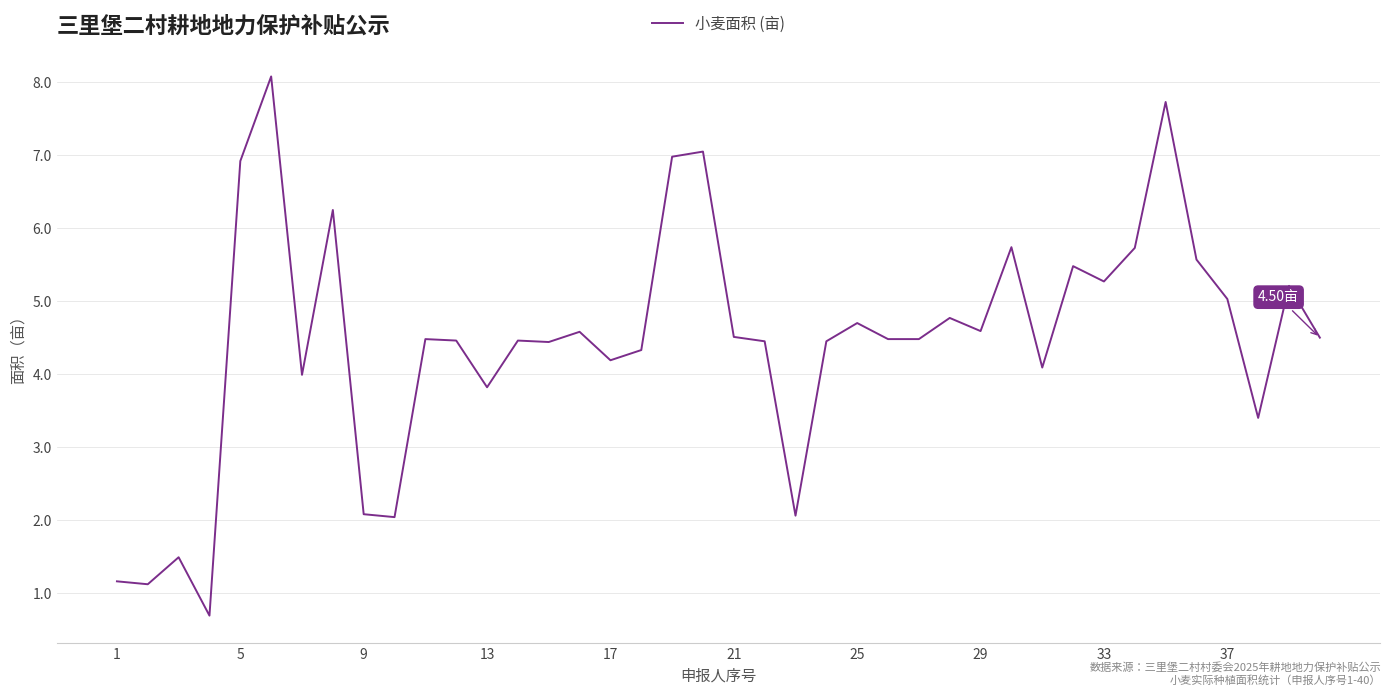

What is the difference between the maximum and minimum values?

7.4